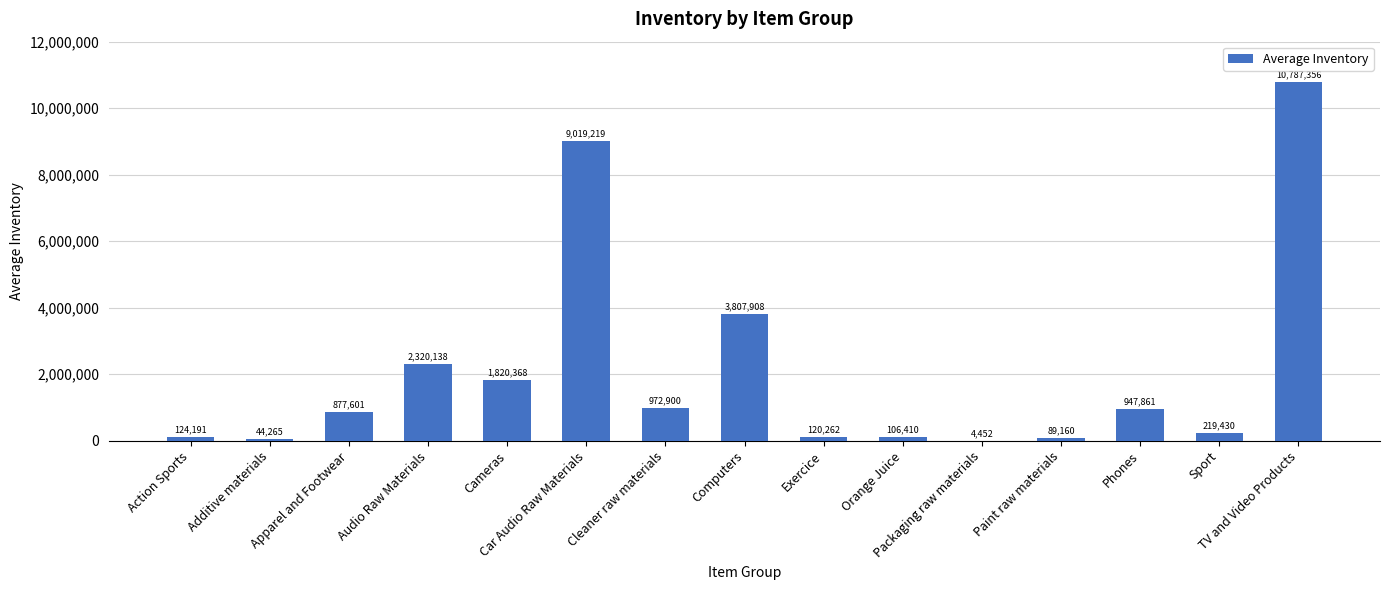

What is the sum of the values at Cleaner raw materials and Cameras?

2793268.0